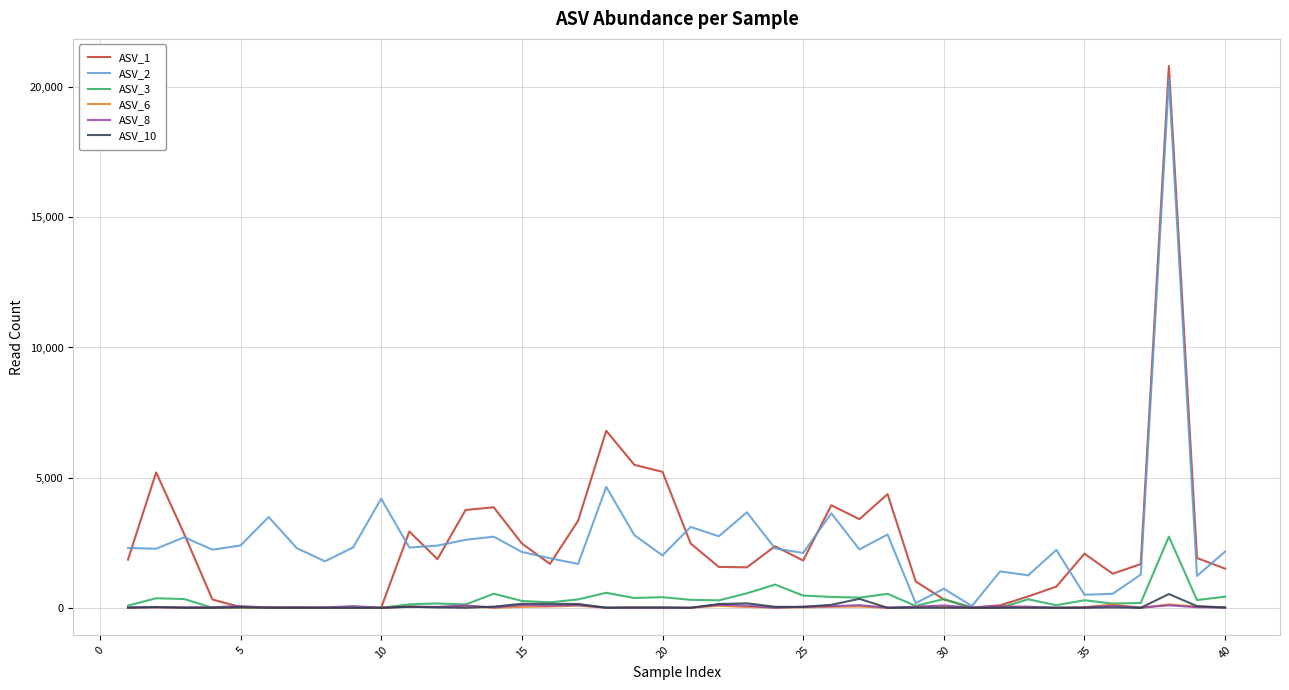

Which series has the widest spread of values?

ASV_1